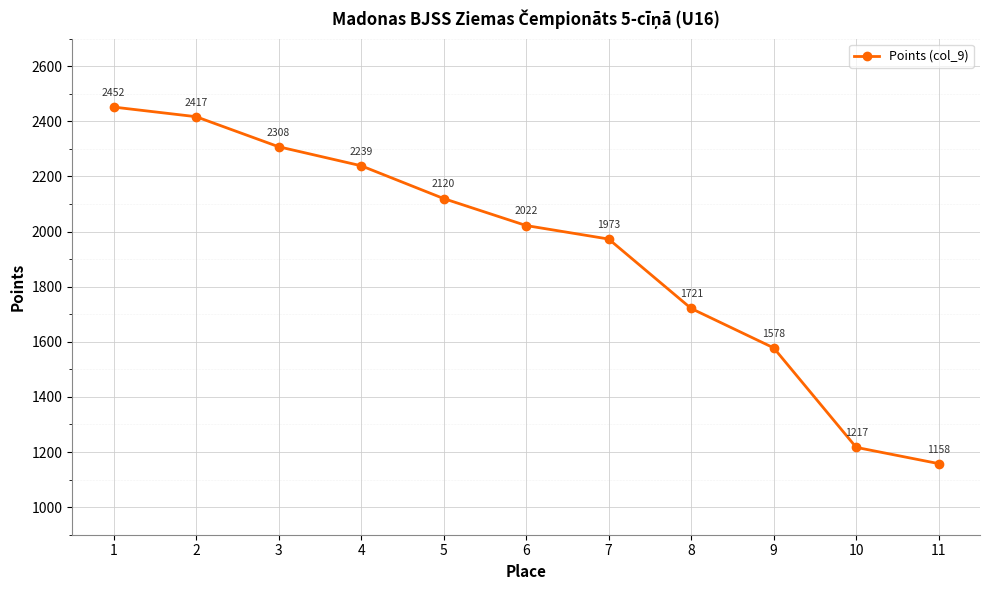

Does the chart have visible grid lines?

Yes